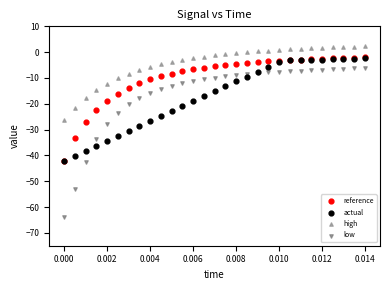

Which series has the largest Y range (max minus min)?

low